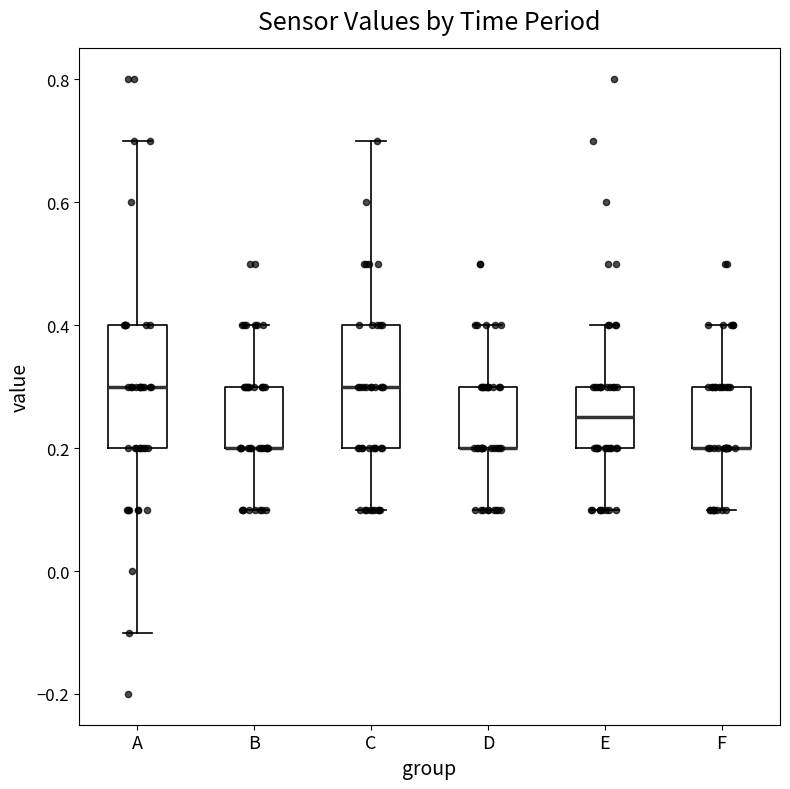

Reading left to right, transcribe this box plot: for each box, give where its median line is, the range the box spans, and where its two whiskers end, as read against the y-axis. The values are not printed on the chart, so give them approximately, as read against the axis.

A: median 0.30, box 0.20 to 0.40, whiskers -0.10 to 0.70
B: median 0.20 (drawn on the box's lower edge), box 0.20 to 0.30, whiskers 0.10 to 0.40
C: median 0.30, box 0.20 to 0.40, whiskers 0.10 to 0.70
D: median 0.20 (drawn on the box's lower edge), box 0.20 to 0.30, whiskers 0.10 to 0.40
E: median 0.26, box 0.20 to 0.30, whiskers 0.10 to 0.40
F: median 0.20 (drawn on the box's lower edge), box 0.20 to 0.30, whiskers 0.10 to 0.40